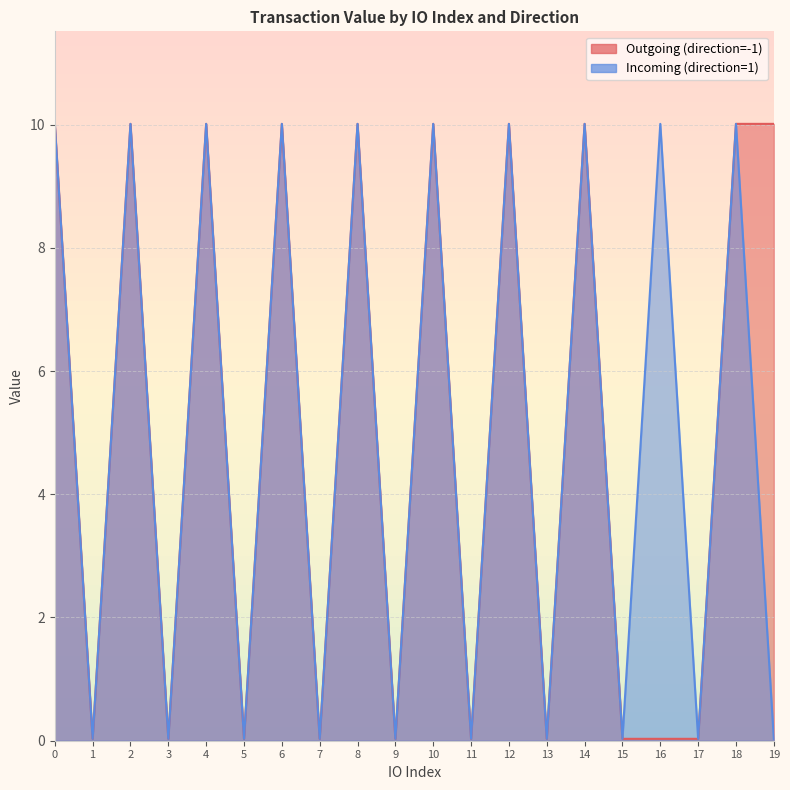

At which category does Outgoing (direction=-1) reach its first local peak?

2